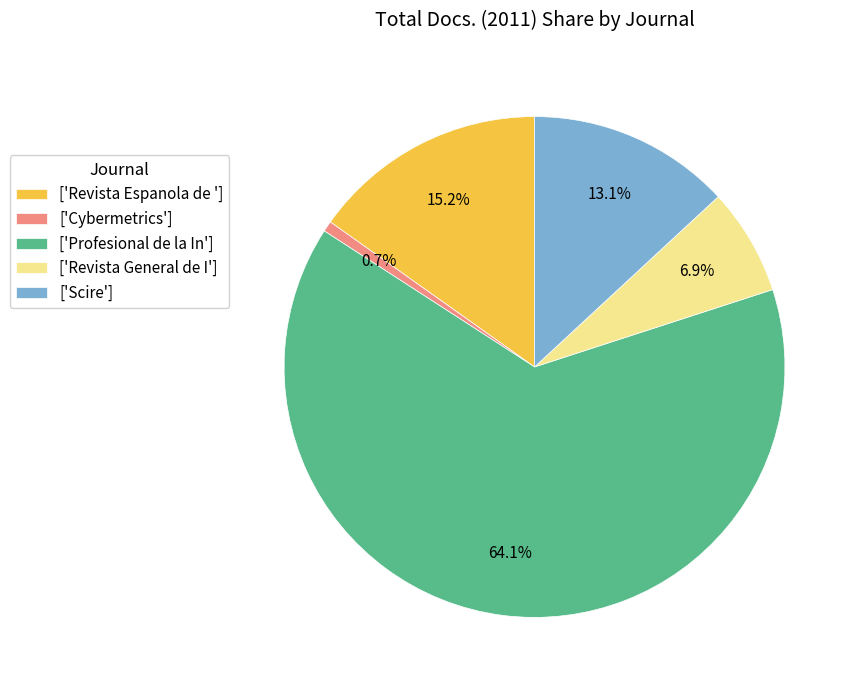

Which slice represents more than half of the pie?

['Profesional de la In']